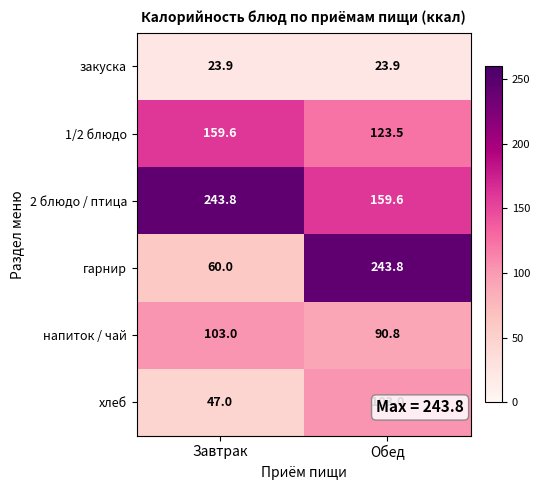

At how many categories does at least one series exceed 238?

2